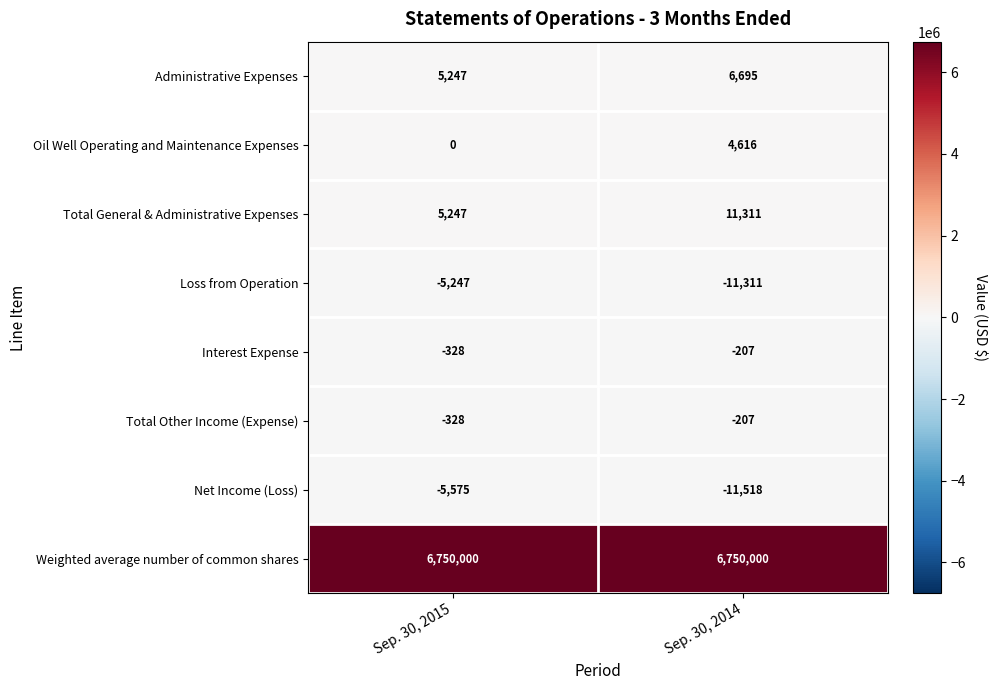

What is the difference between the highest and lowest values at Sep. 30, 2015?

6755575